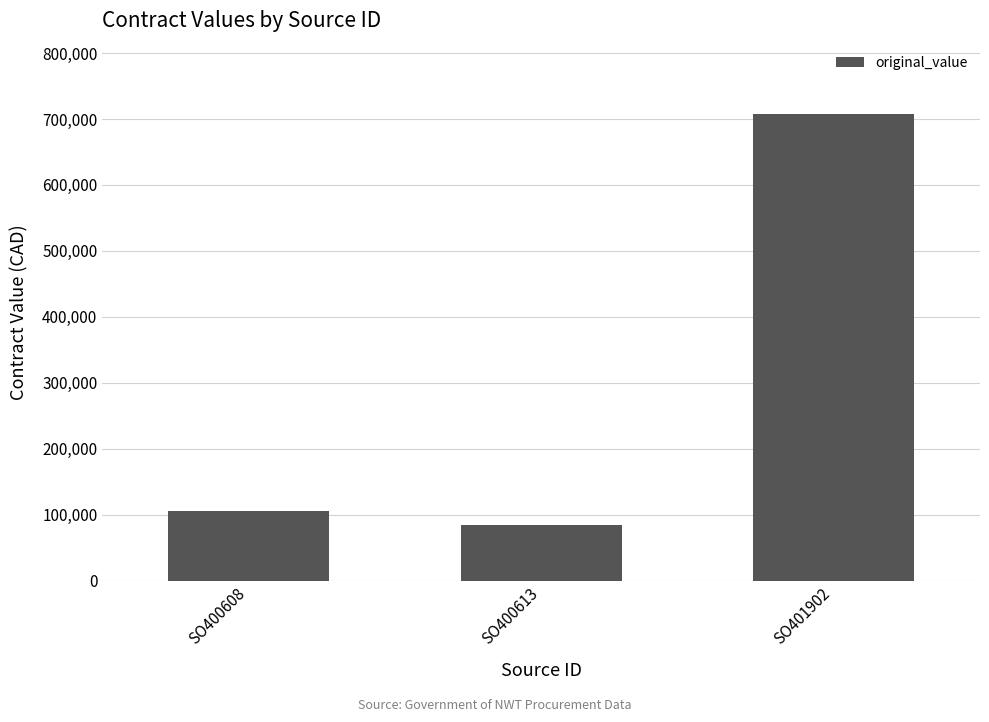

How many categories are shown in the chart?

3